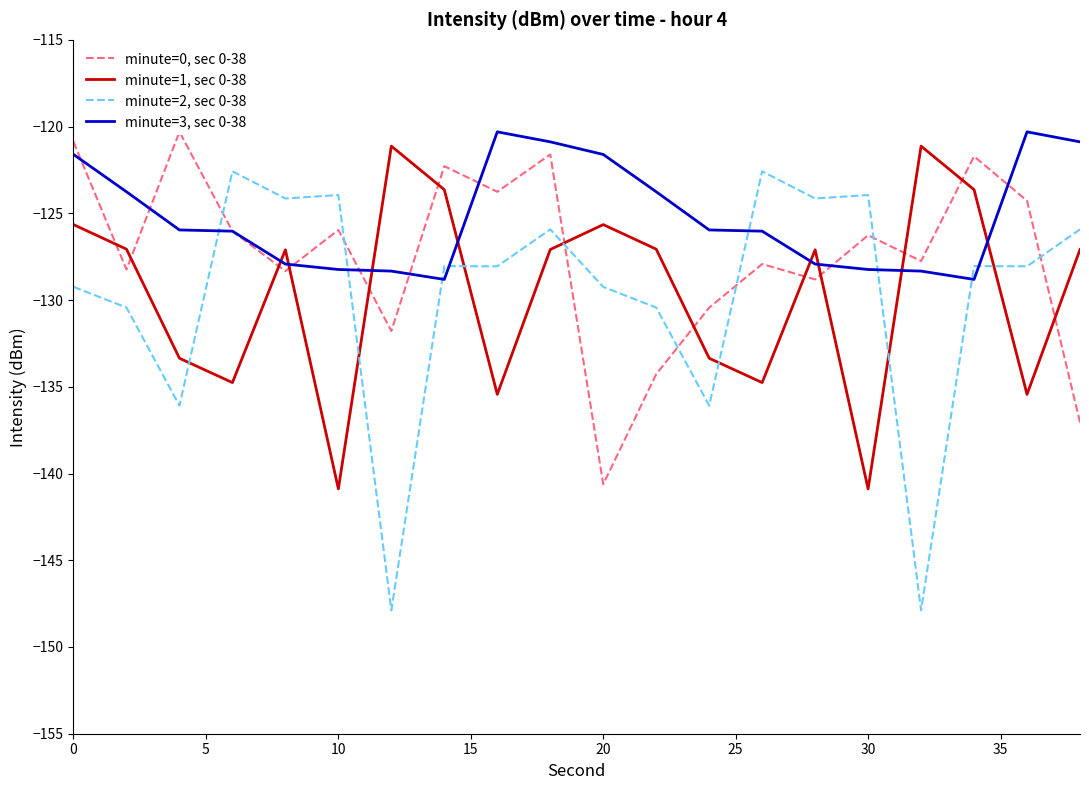

What is the sum of all minute=0, sec 0-38 values?

-2548.3